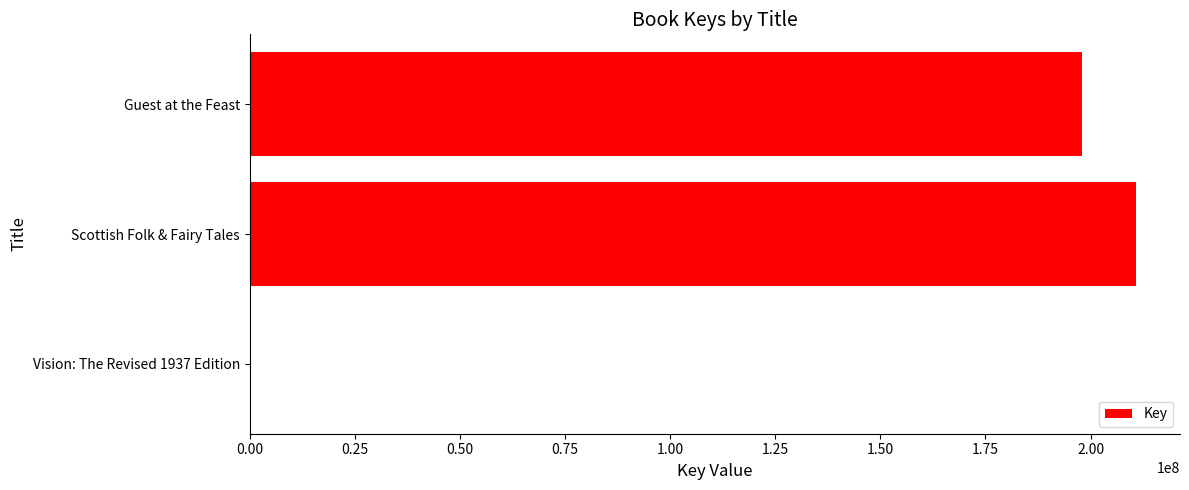

Which category has the highest value across all series?

Scottish Folk & Fairy Tales